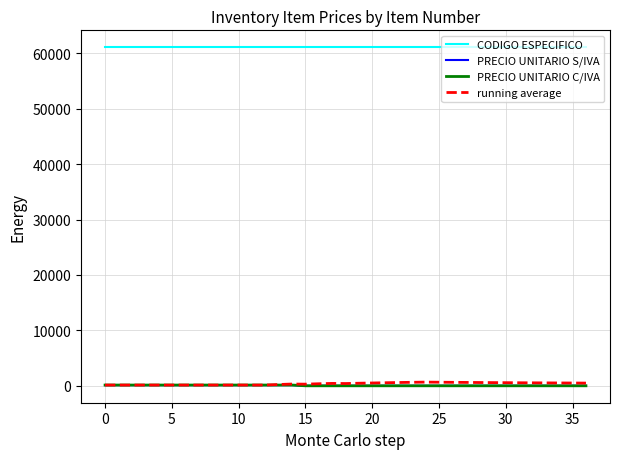

Which series has the largest range (max minus min)?

running average